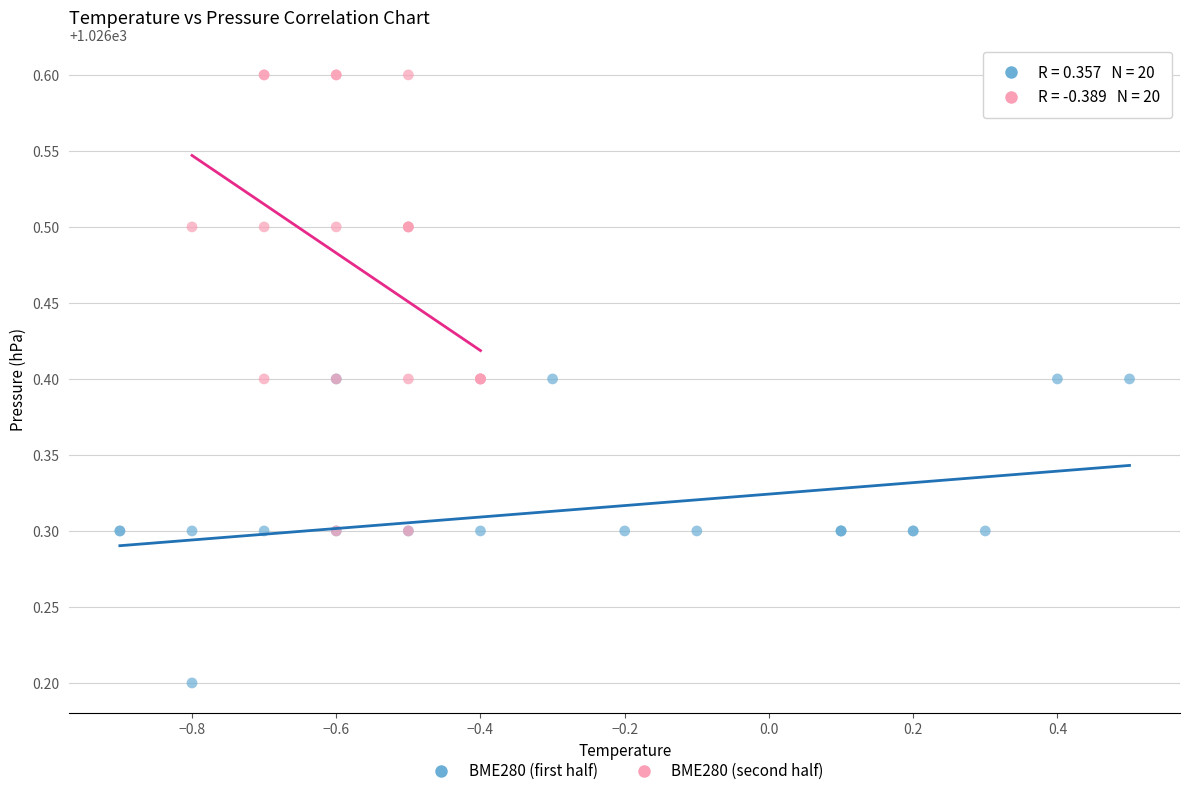

Which series reaches the maximum Y coordinate?

BME280 (second half)